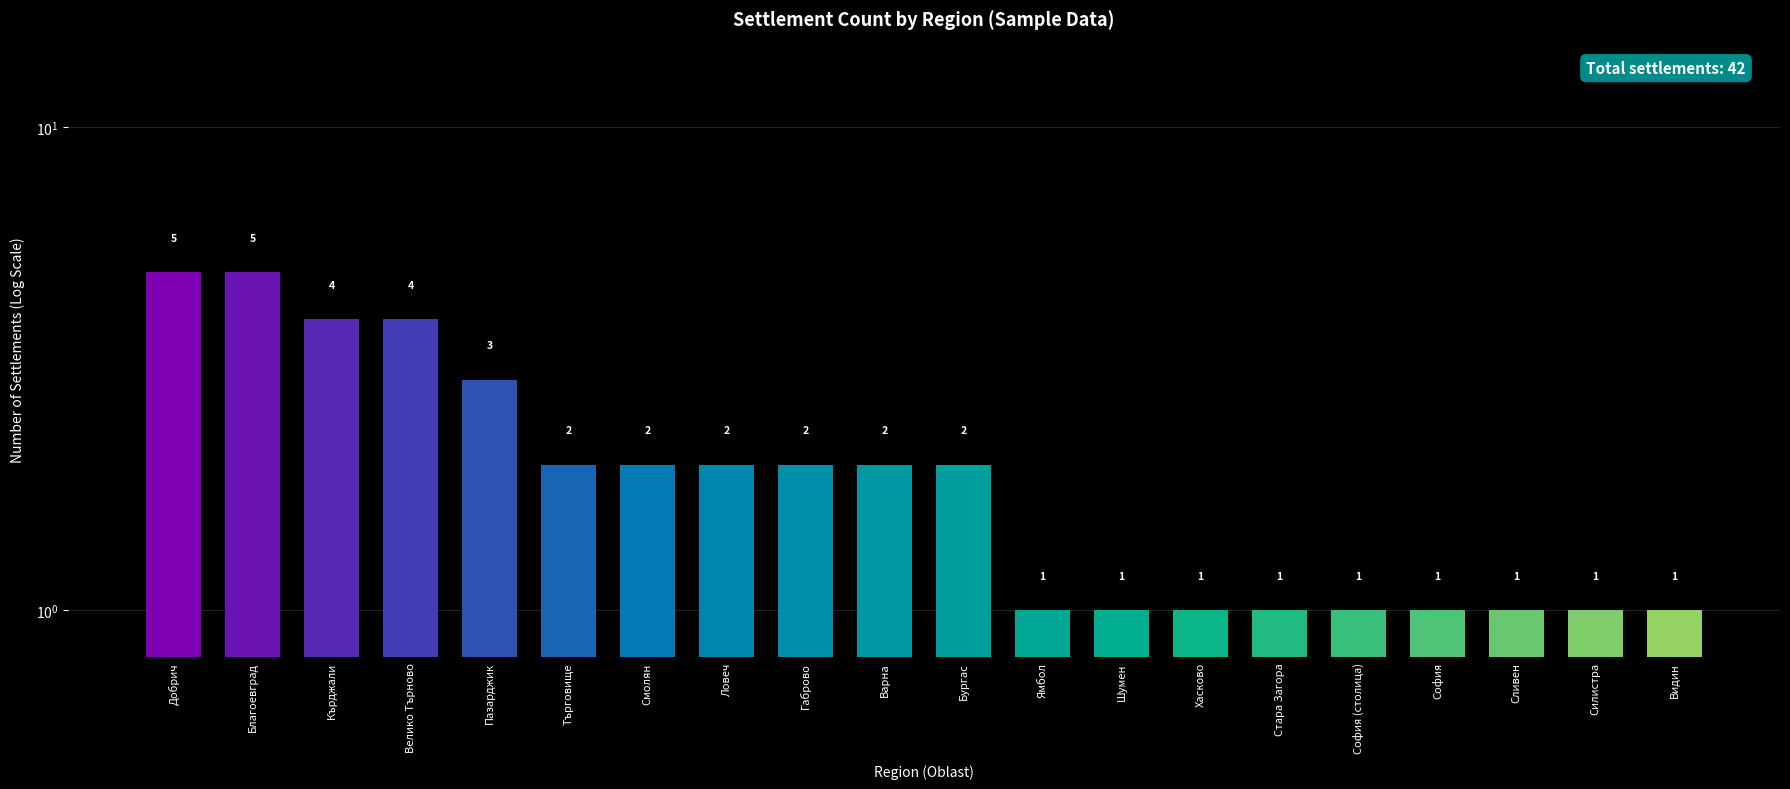

What is the label of the 20th bar from the left?

Видин